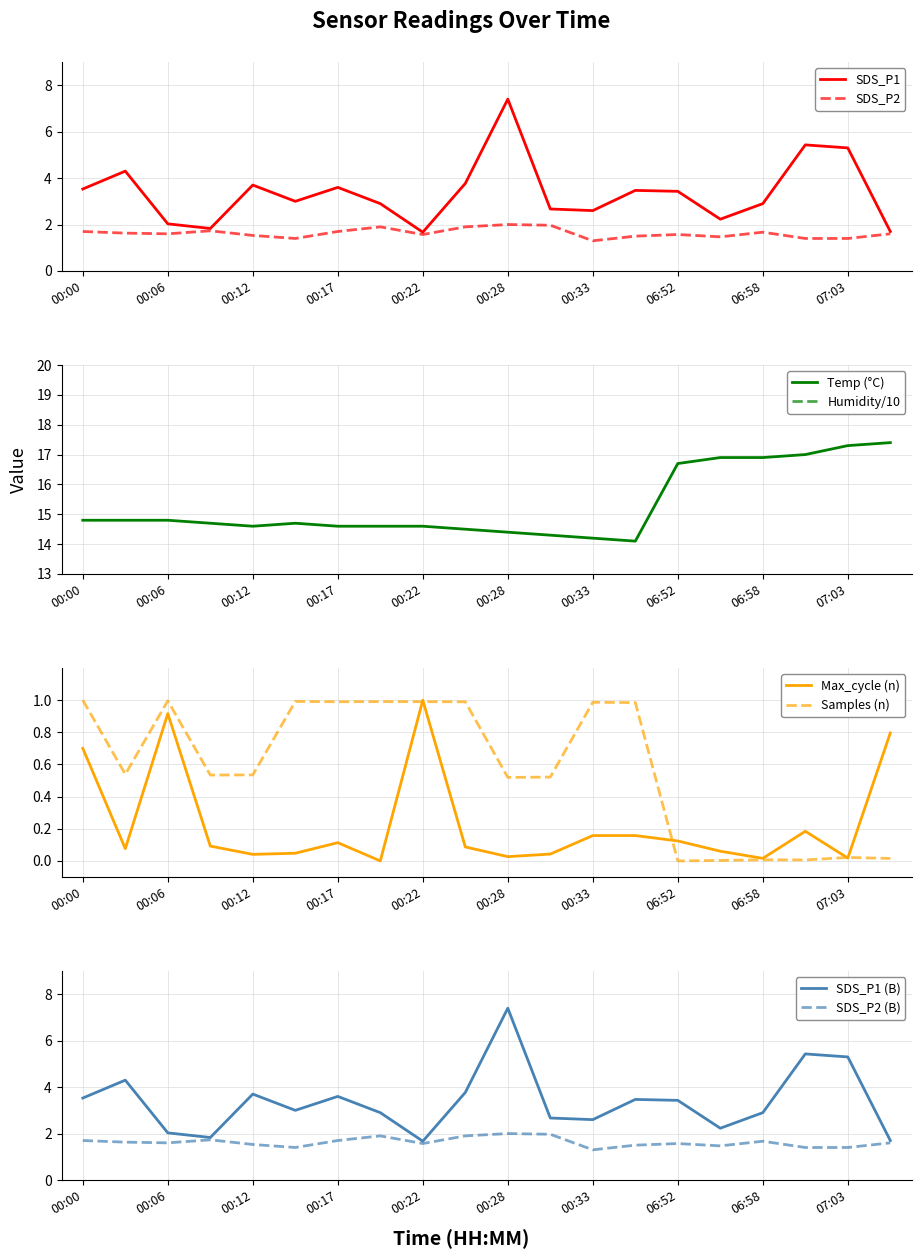

What is the total value across all series at 07:06?

31.5